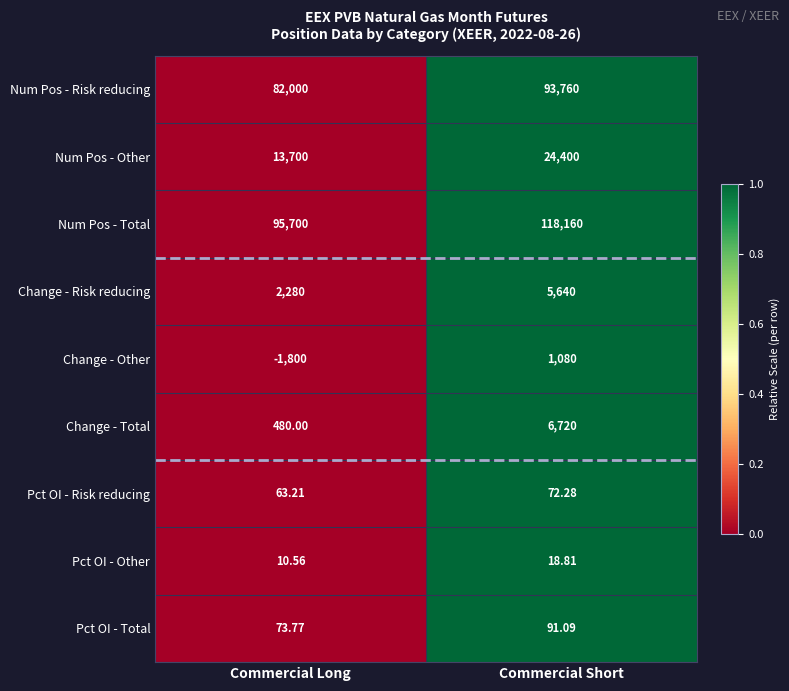

Rank the series at Commercial Long from lowest to highest value.

Change - Other, Pct OI - Other, Pct OI - Risk reducing, Pct OI - Total, Change - Total, Change - Risk reducing, Num Pos - Other, Num Pos - Risk reducing, Num Pos - Total